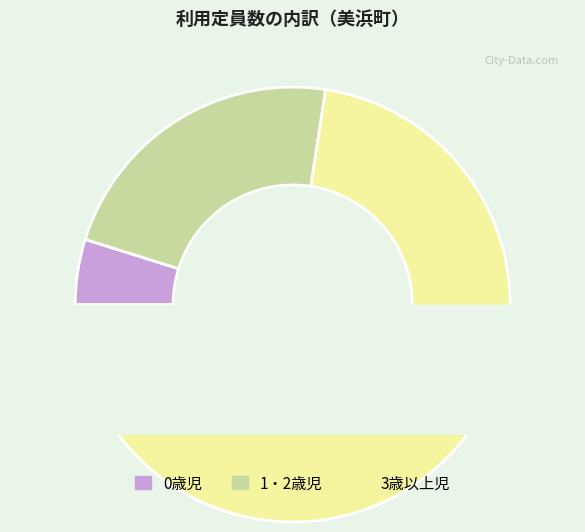

To the nearest percent, what percentage of the pie is 0歳児?

5%